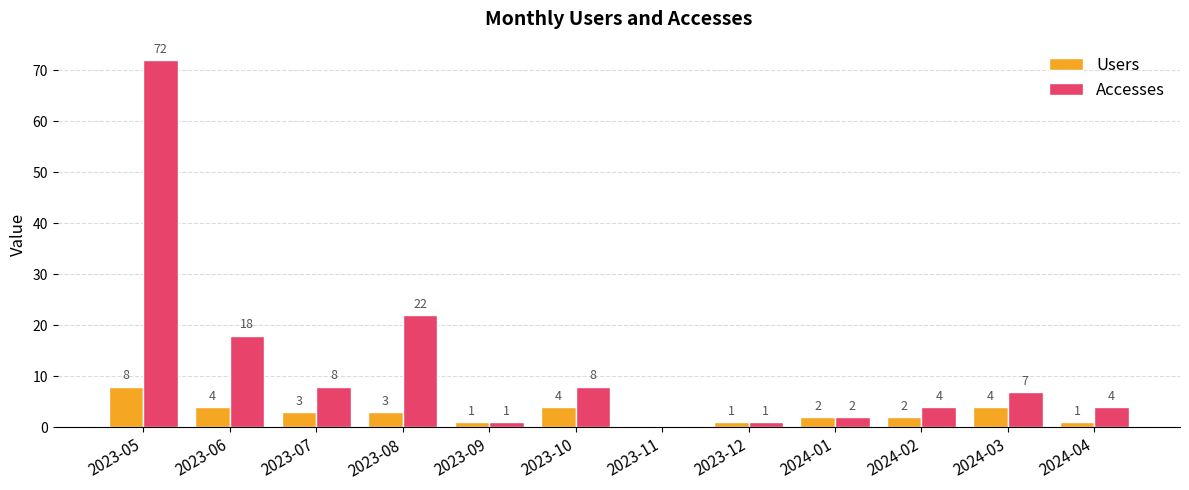

Is it true that Accesses equals 8 at 2023-10?

True